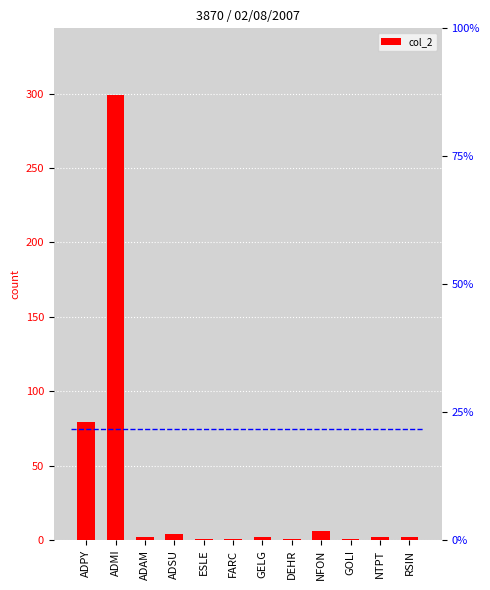

Reading left to right, transcribe all the data shown in this chart.

ADPY=79	ADMI=299	ADAM=2	ADSU=4	ESLE=1	FARC=1	GELG=2	DEHR=1	NFON=6	GOLI=1	NTPT=2	RSIN=2